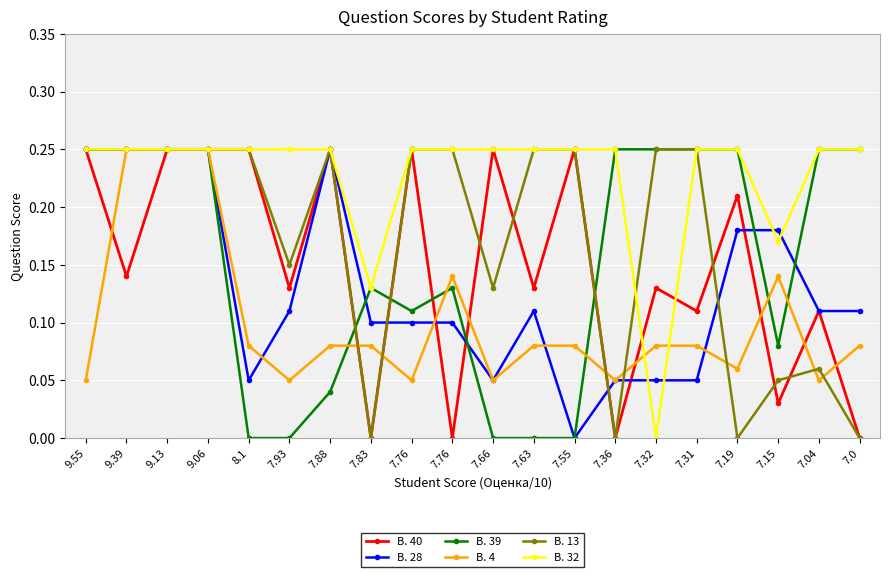

Where is the first local minimum for В. 13?

7.93